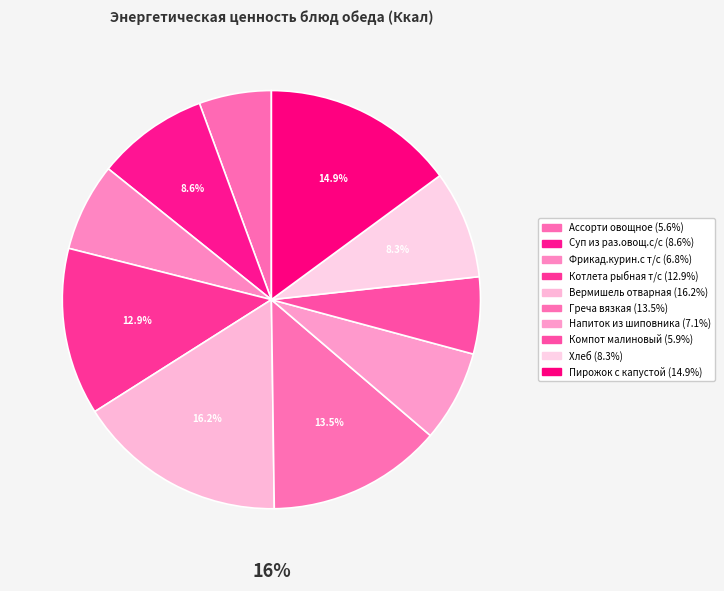

Is there any slice that represents more than half of the pie?

No